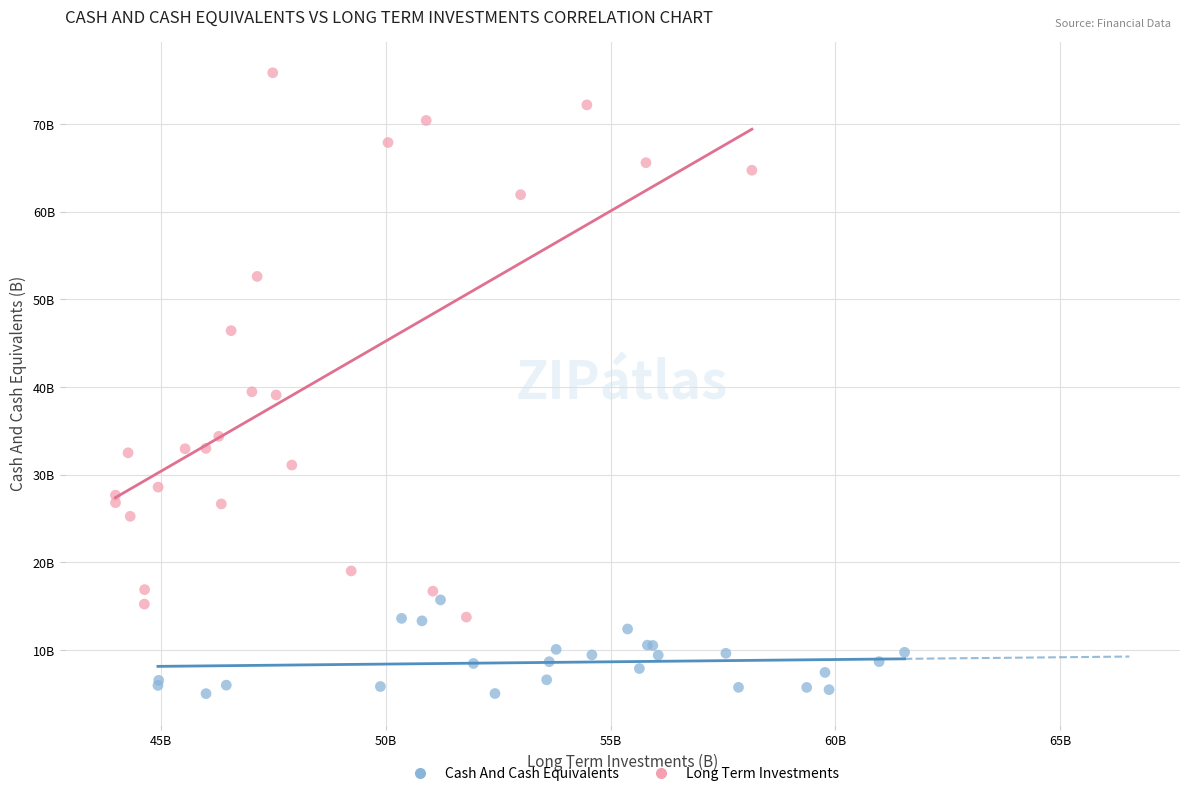

What are all the series names shown in the legend?

Cash And Cash Equivalents, Long Term Investments